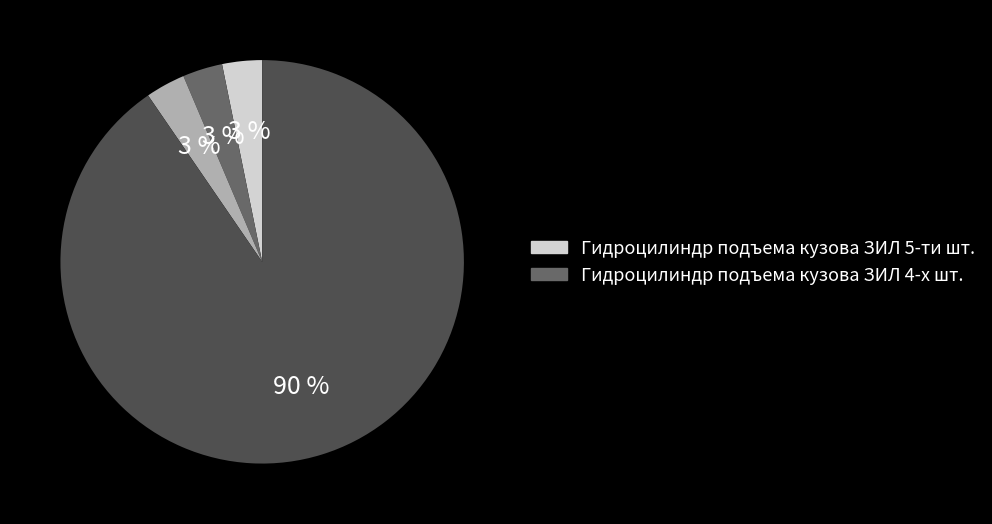

To the nearest percent, what is the average slice percentage?

25%